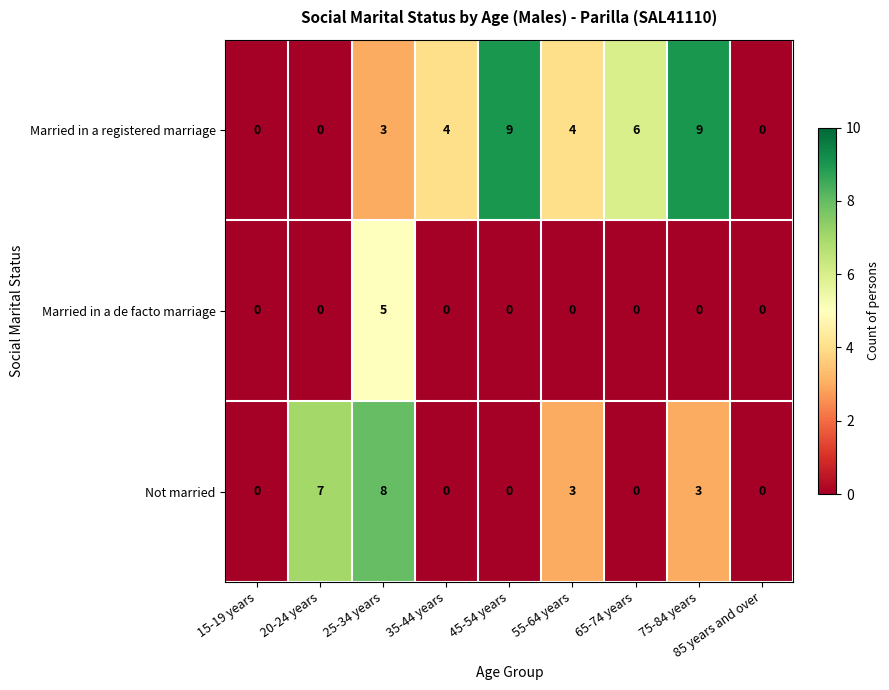

Rank the series by their average value, from lowest to highest.

Married in a de facto marriage, Not married, Married in a registered marriage